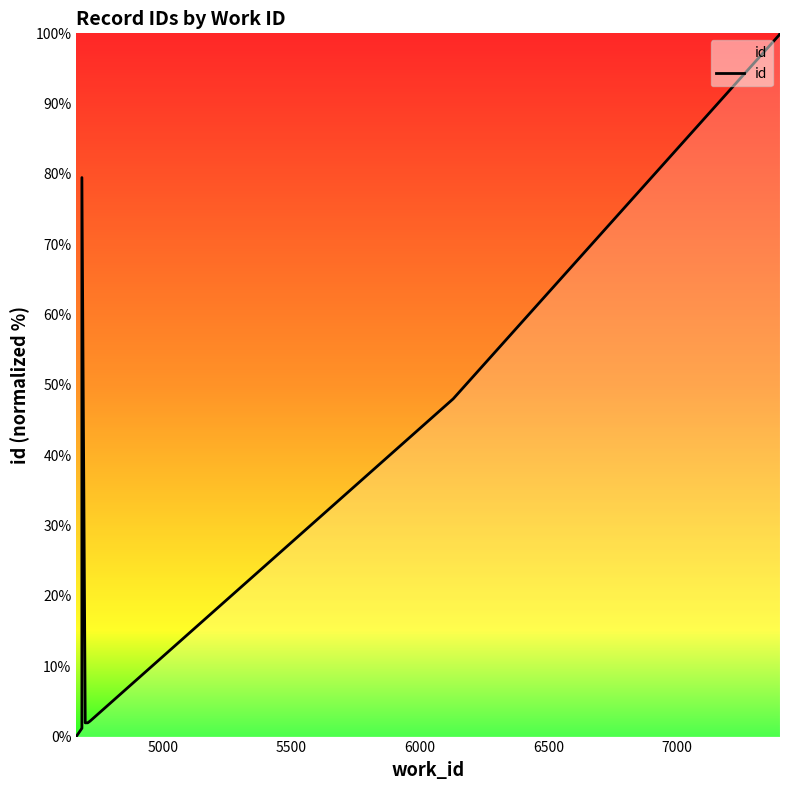

How many values are below 2?

5